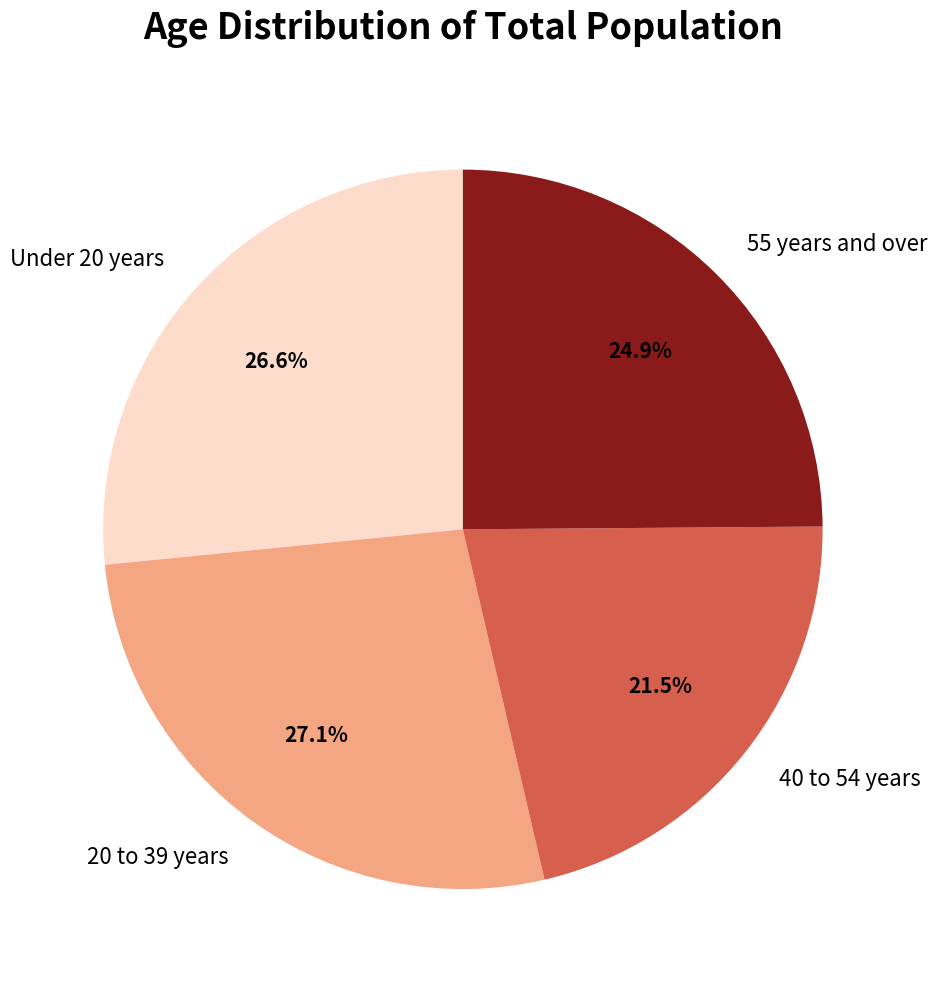

What portion of the pie excludes 40 to 54 years?

78.5%